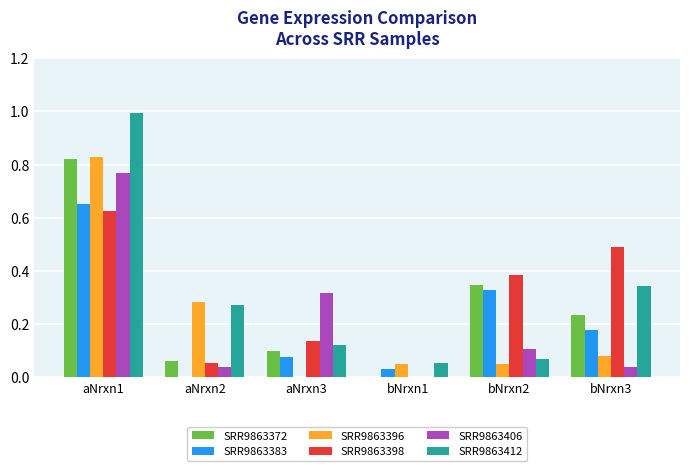

What is the sum of all SRR9863412 values?

1.9